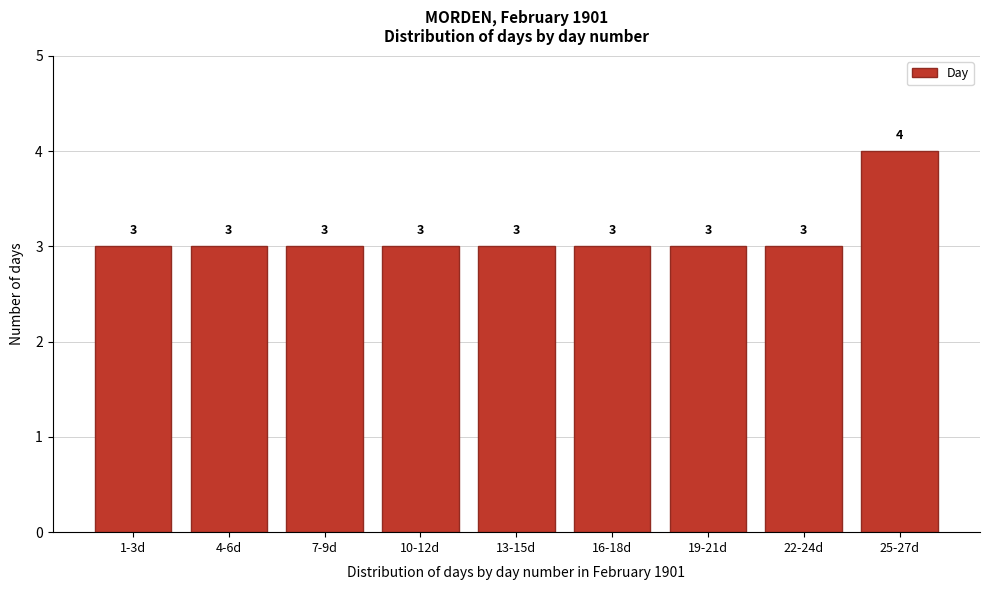

Reading left to right, extract all data points from this chart.

1-3d=3	4-6d=3	7-9d=3	10-12d=3	13-15d=3	16-18d=3	19-21d=3	22-24d=3	25-27d=4